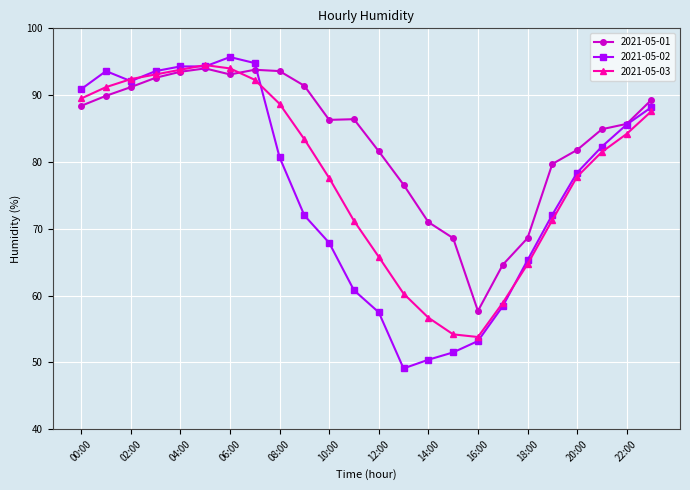

Rank the series by their average value, from lowest to highest.

2021-05-02, 2021-05-03, 2021-05-01